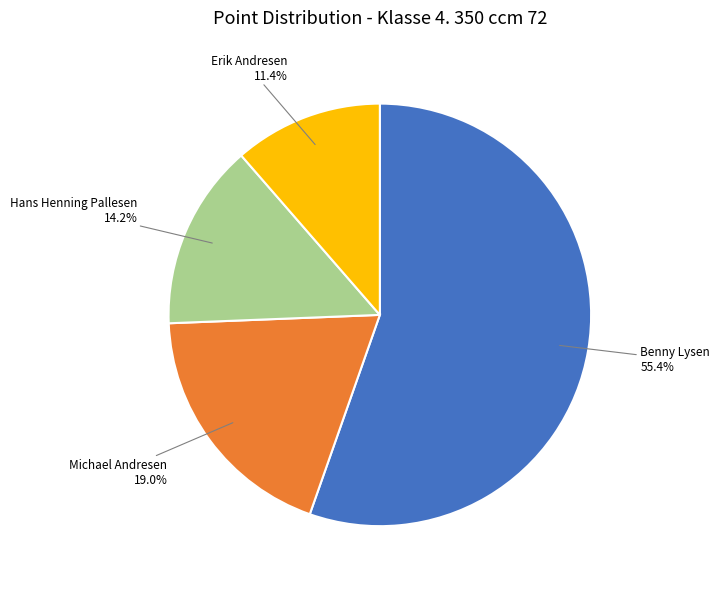

Which category has the biggest portion of the pie?

Benny Lysen